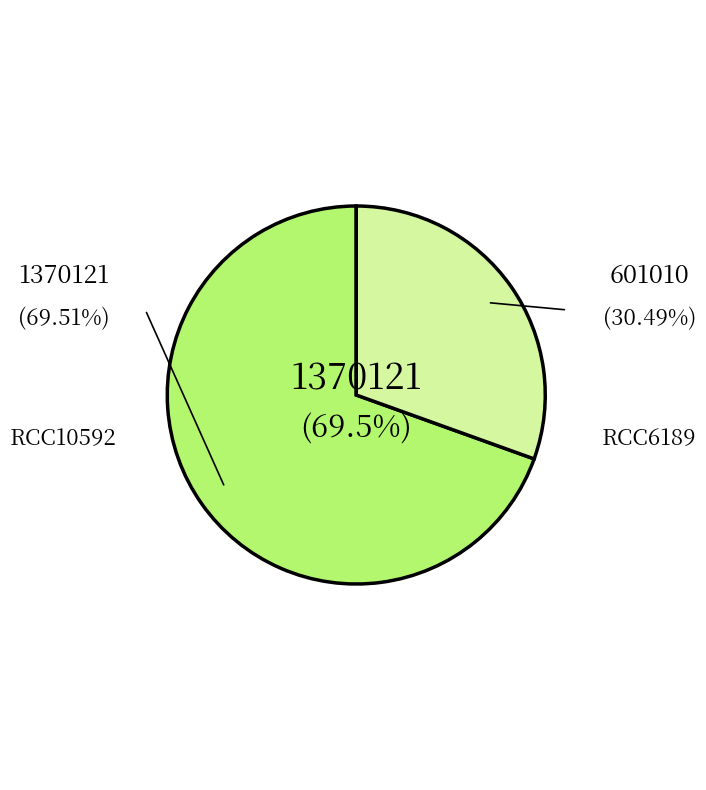

Is there a majority slice in this chart?

Yes